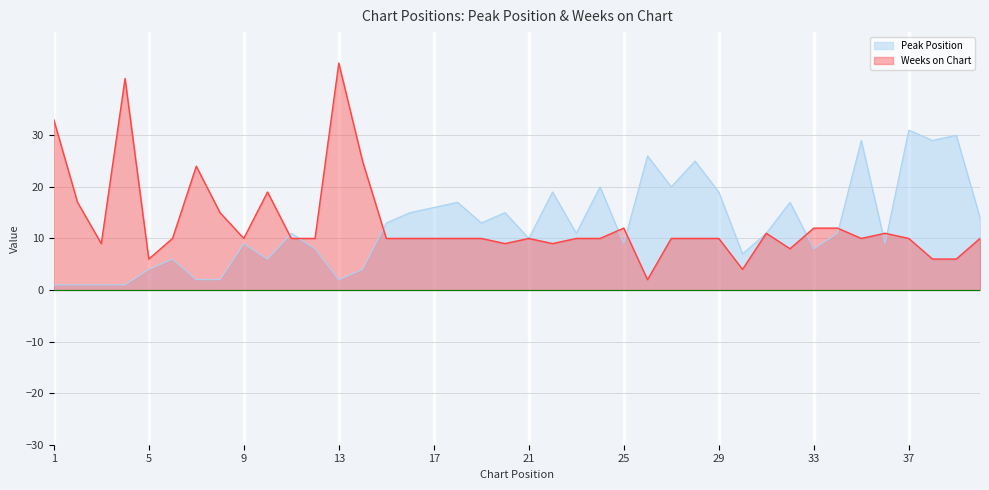

Reading right to left, transcribe all the data shown in this chart.

Peak Position: 40=14	39=30	38=29	37=31	36=9	35=29	34=11	33=8	32=17	31=11	30=7	29=19	28=25	27=20	26=26	25=9	24=20	23=11	22=19	21=10	20=15	19=13	18=17	17=16	16=15	15=13	14=4	13=2	12=8	11=11	10=6	9=9	8=2	7=2	6=6	5=4	4=1	3=1	2=1	1=1
Weeks on Chart: 40=10	39=6	38=6	37=10	36=11	35=10	34=12	33=12	32=8	31=11	30=4	29=10	28=10	27=10	26=2	25=12	24=10	23=10	22=9	21=10	20=9	19=10	18=10	17=10	16=10	15=10	14=25	13=44	12=10	11=10	10=19	9=10	8=15	7=24	6=10	5=6	4=41	3=9	2=17	1=33